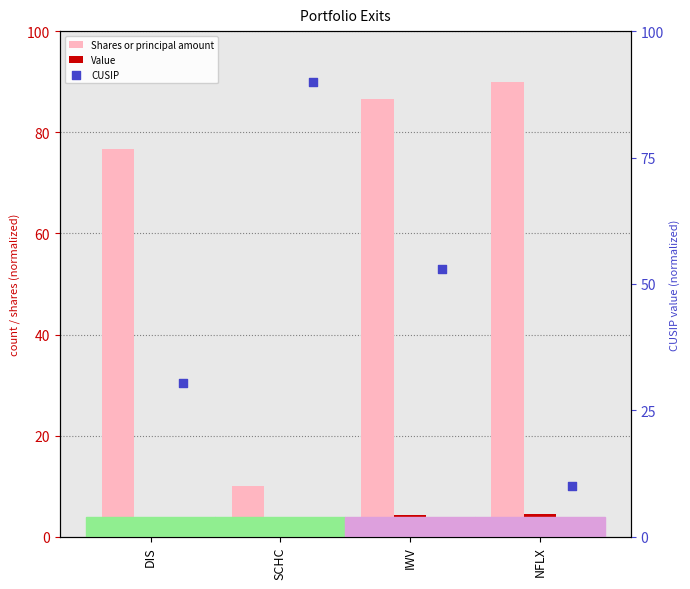

Which series reaches the maximum Y coordinate?

Shares or principal amount